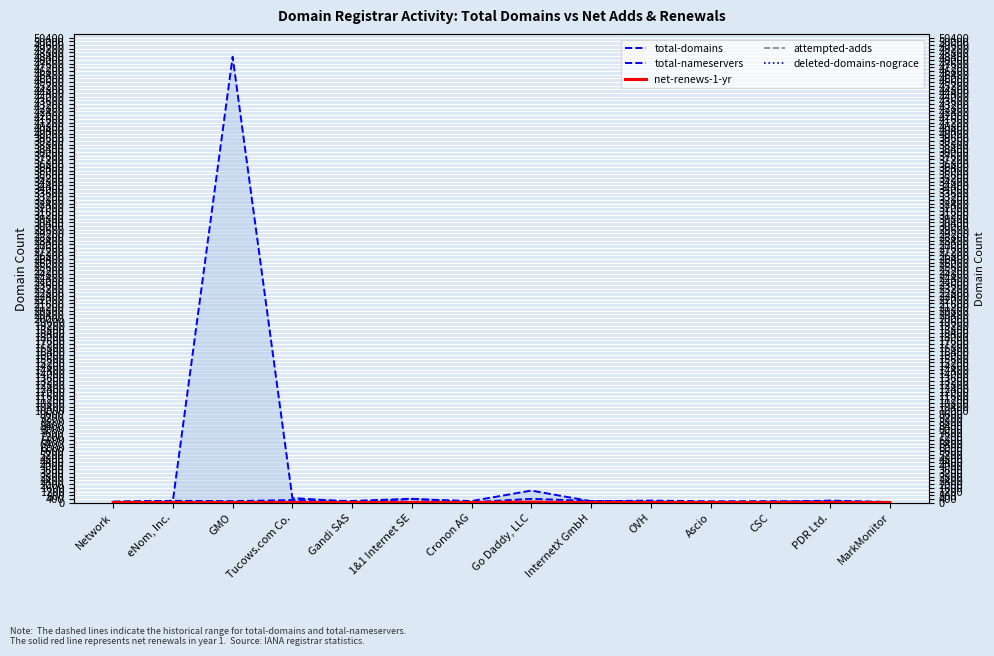

How many lines are shown in the chart?

5